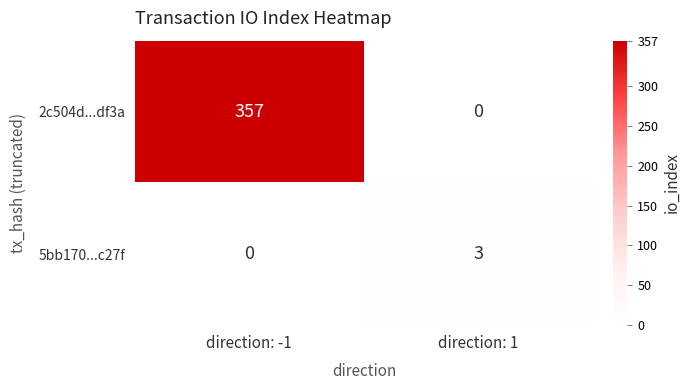

At which category does the chart reach its peak across all series?

direction: -1